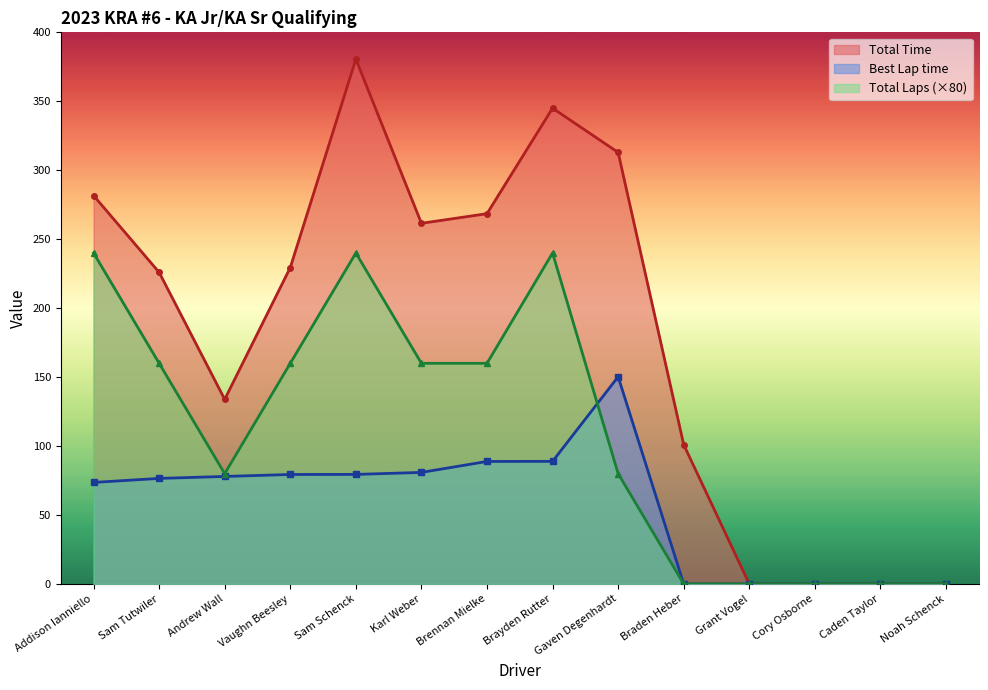

How many series are shown in this chart?

3